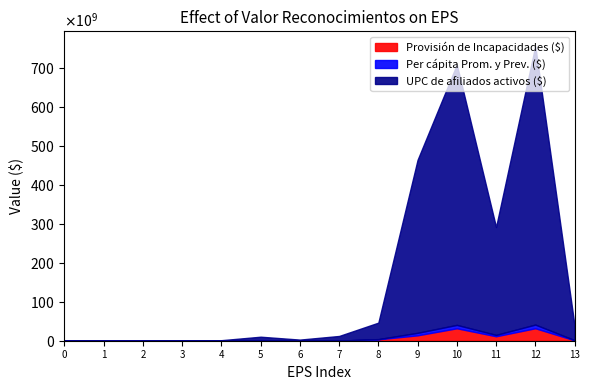

Does the chart display data point markers on the line(s)?

No